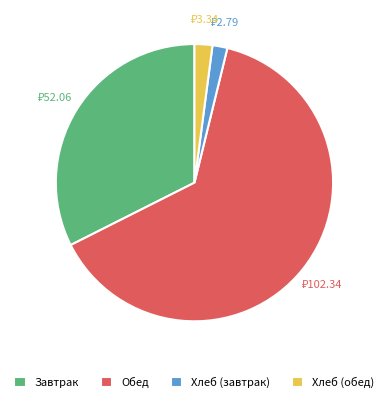

The Обед slice represents 64% of the pie. True or false?

True